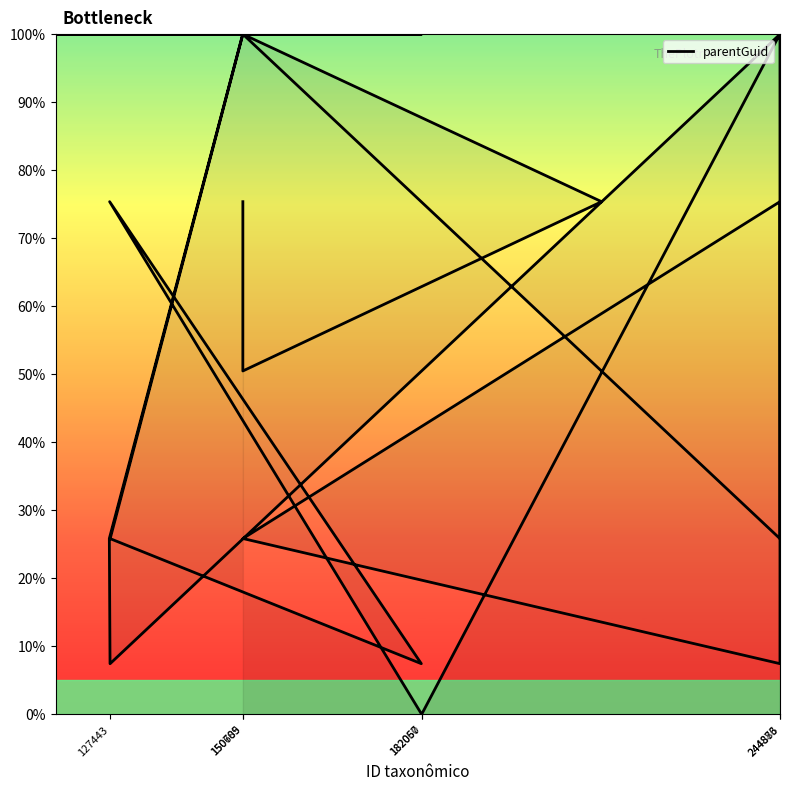

Reading left to right, transcribe all the data shown in this chart.

75.4	50.5	75.4	100.0	25.8	7.4	100.0	7.4	25.8	75.4	25.8	100.0	100.0	100.0	100.0	25.8	7.4	75.4	0.0	100.0